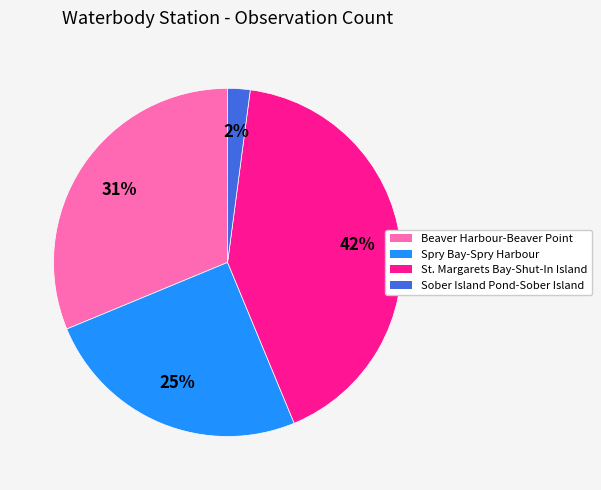

Is there a majority slice in this chart?

No